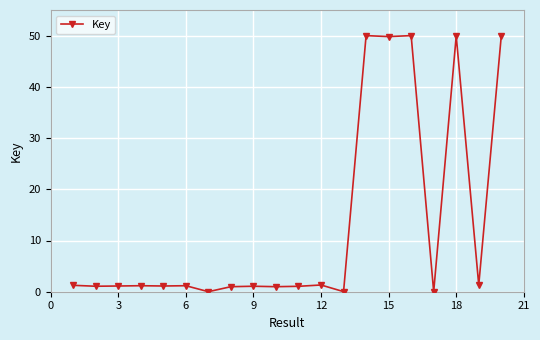

What is the maximum value shown in the chart?

50.0